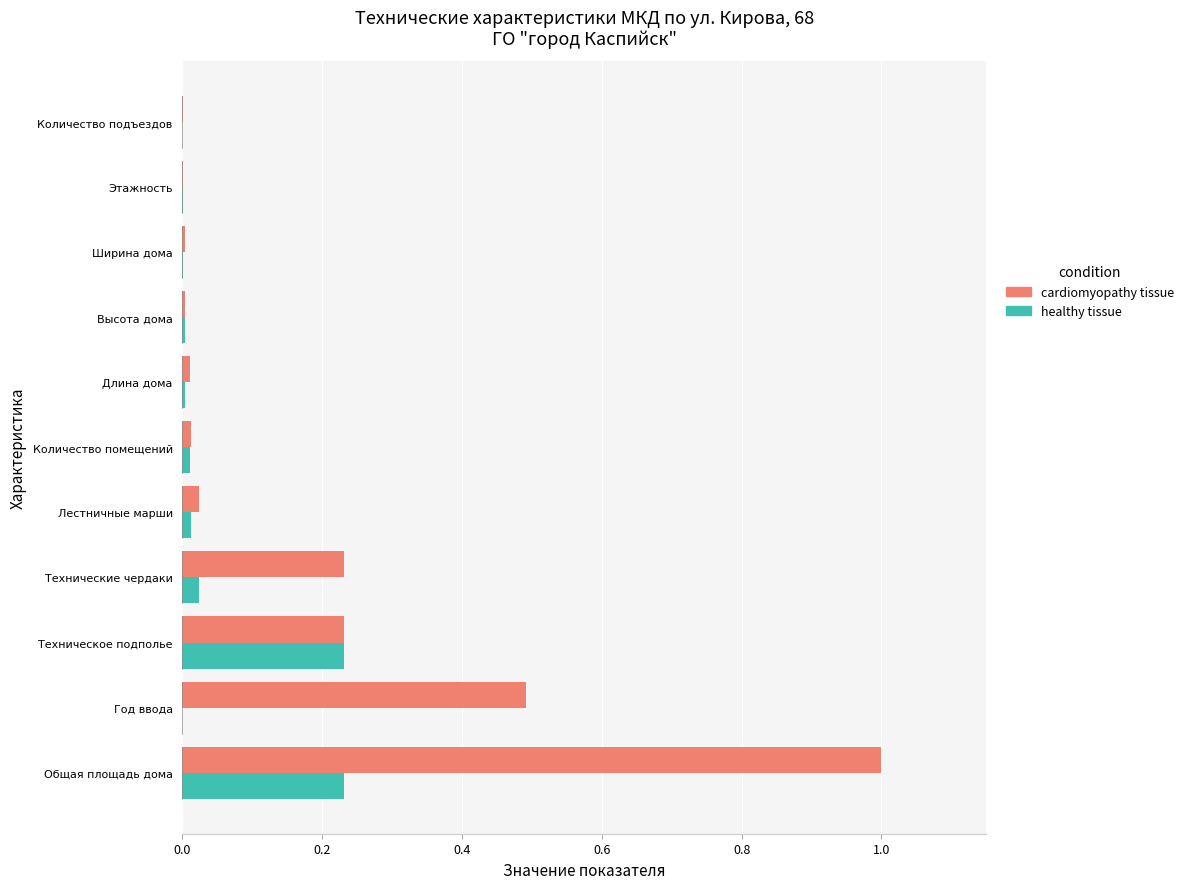

What are all the series names shown in the legend?

cardiomyopathy tissue, healthy tissue